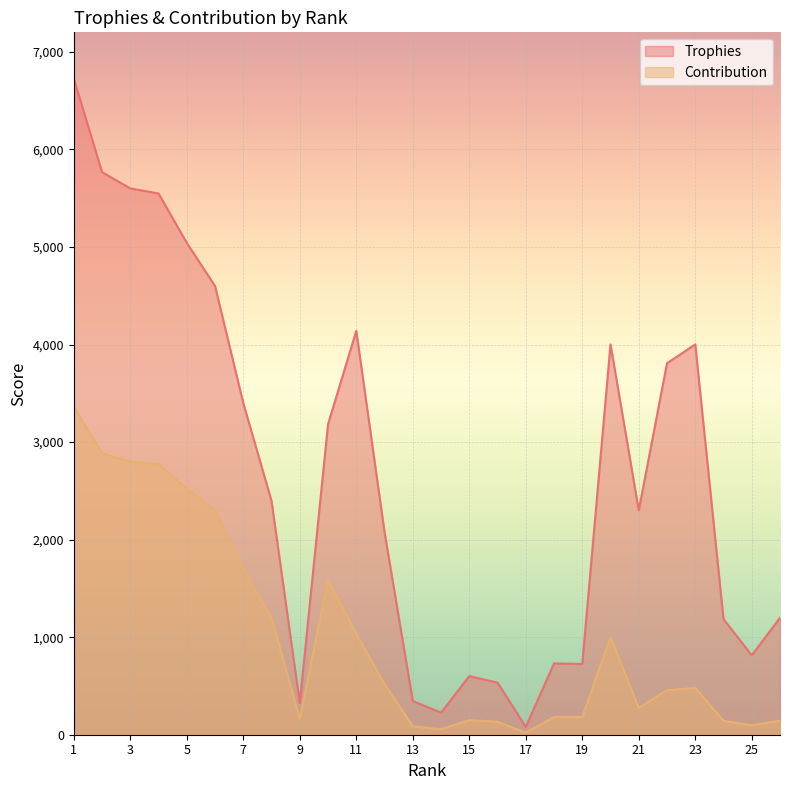

At which category does Contribution reach its first local peak?

10